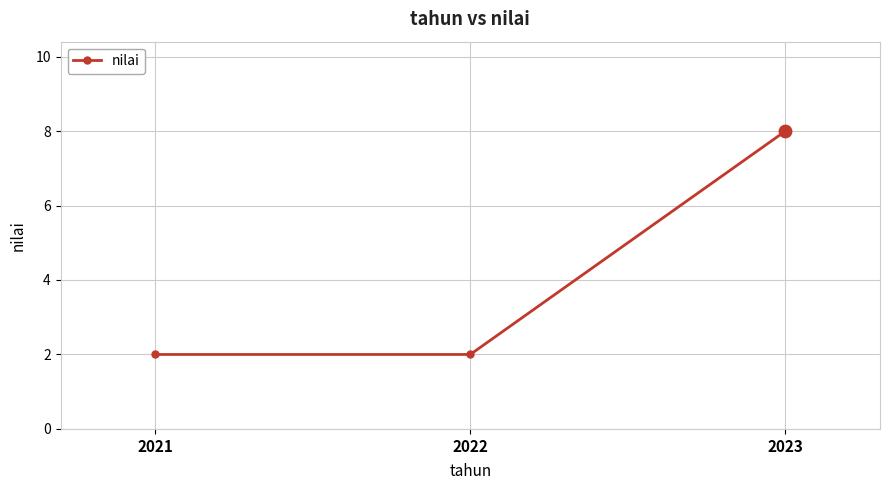

Which has a higher value, 2023 or 2022?

2023